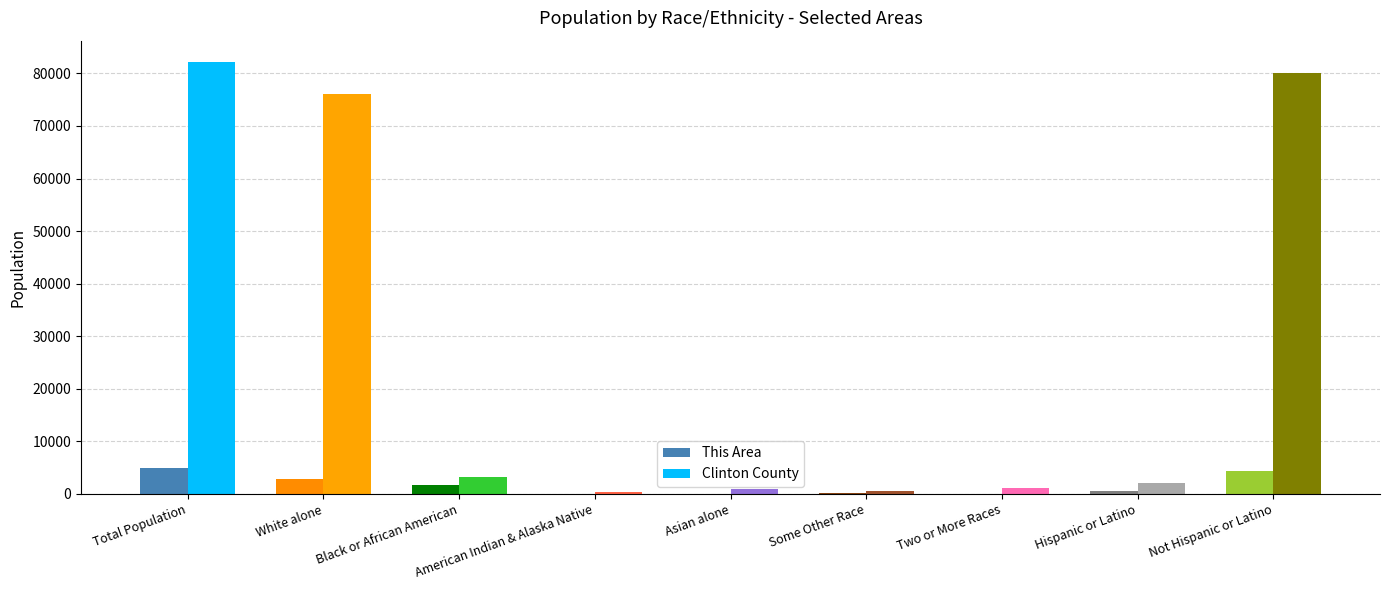

Is it true that This Area equals 4898 at Total Population?

True